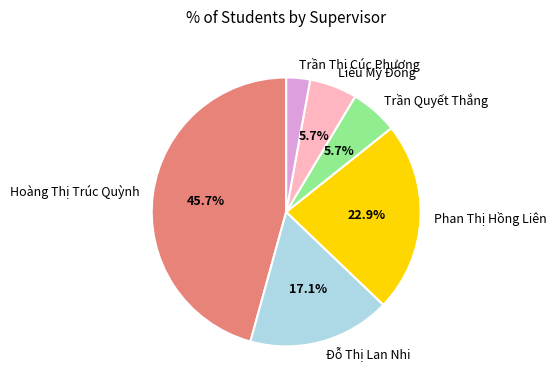

To the nearest percent, what is the average slice percentage?

17%